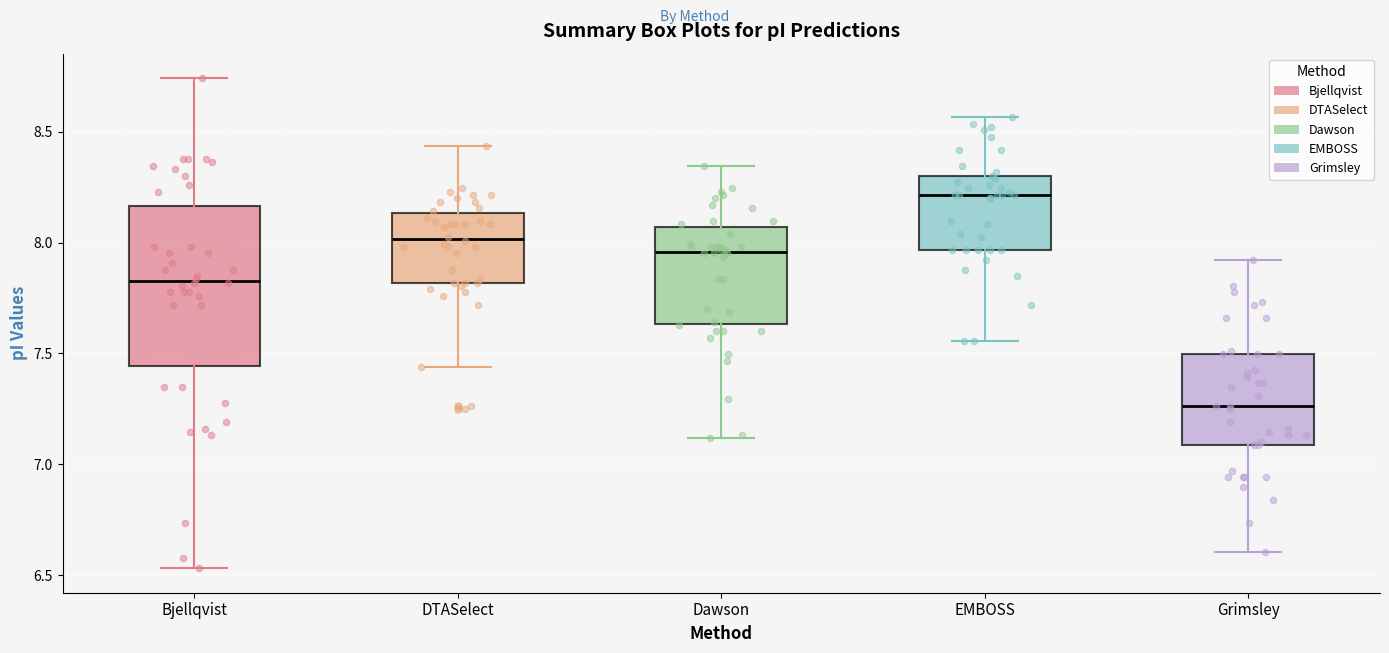

Reading left to right, transcribe this box plot: for each box, give where its median line is, the range the box spans, and where its two whiskers end, as read against the y-axis. The values are not printed on the chart, so give them approximately, as read against the axis.

Bjellqvist: median 7.85, box 7.45 to 8.15, whiskers 6.55 to 8.75
DTASelect: median 8.00, box 7.80 to 8.15, whiskers 7.45 to 8.45
Dawson: median 7.95, box 7.65 to 8.05, whiskers 7.10 to 8.35
EMBOSS: median 8.20, box 7.95 to 8.30, whiskers 7.55 to 8.55
Grimsley: median 7.25, box 7.10 to 7.50, whiskers 6.60 to 7.90